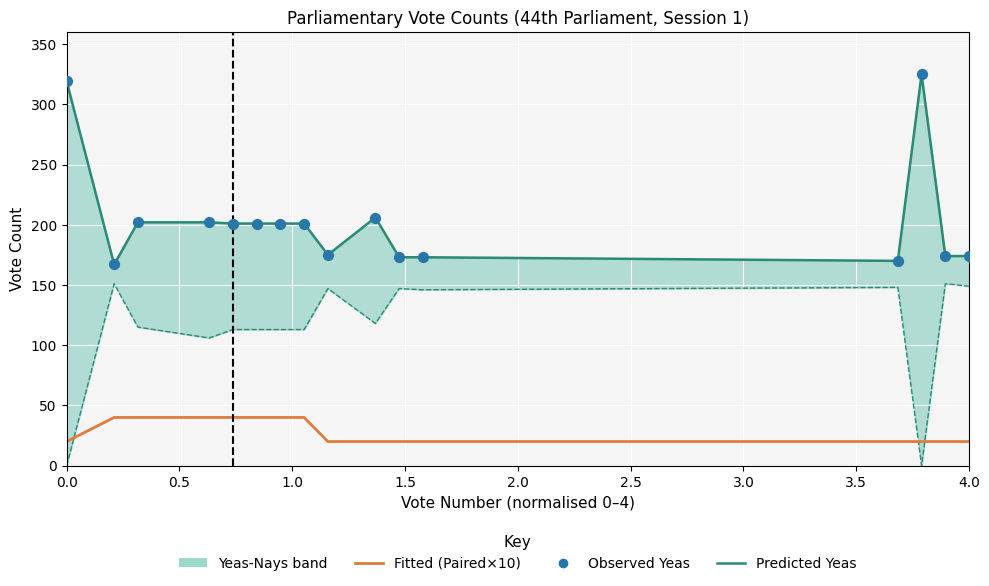

Which series has the widest spread of Y values?

Yeas